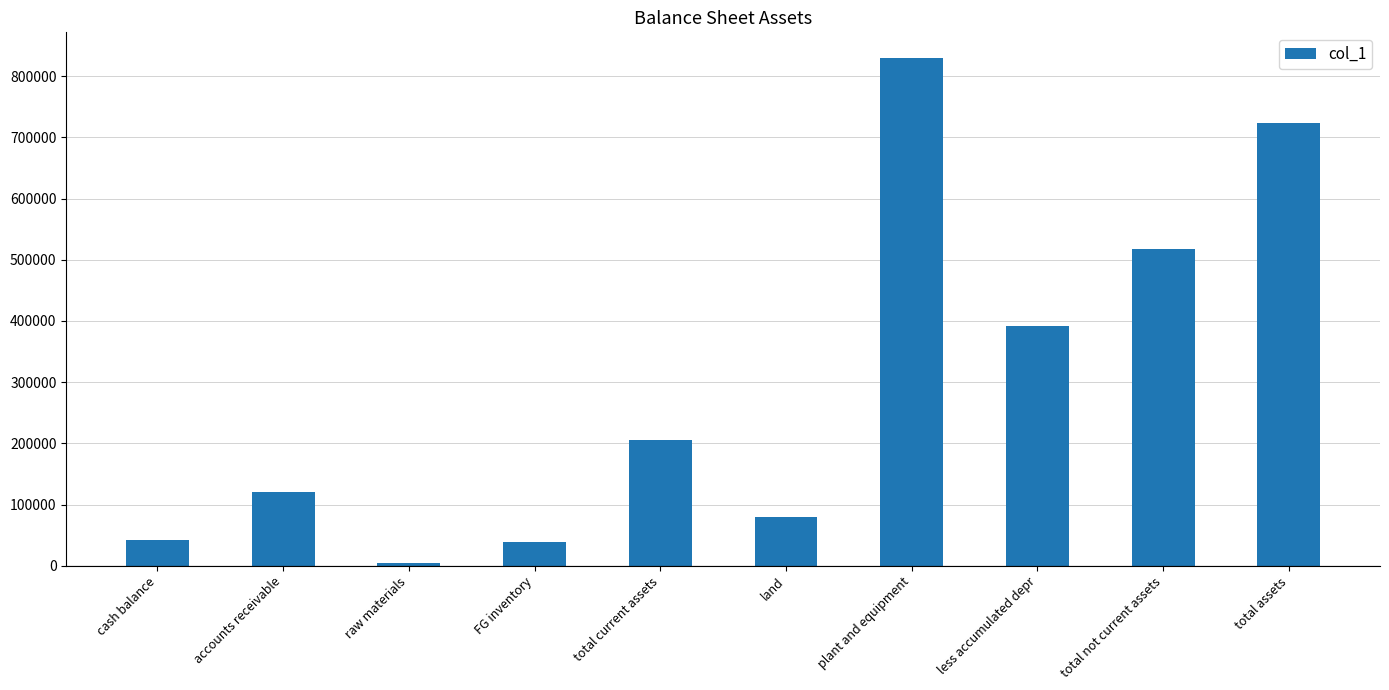

What is the minimum value shown in the chart?

4500